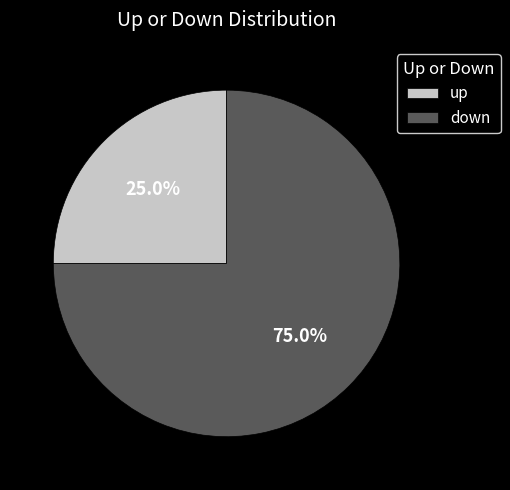

Combined, do up and down account for over 50%?

Yes